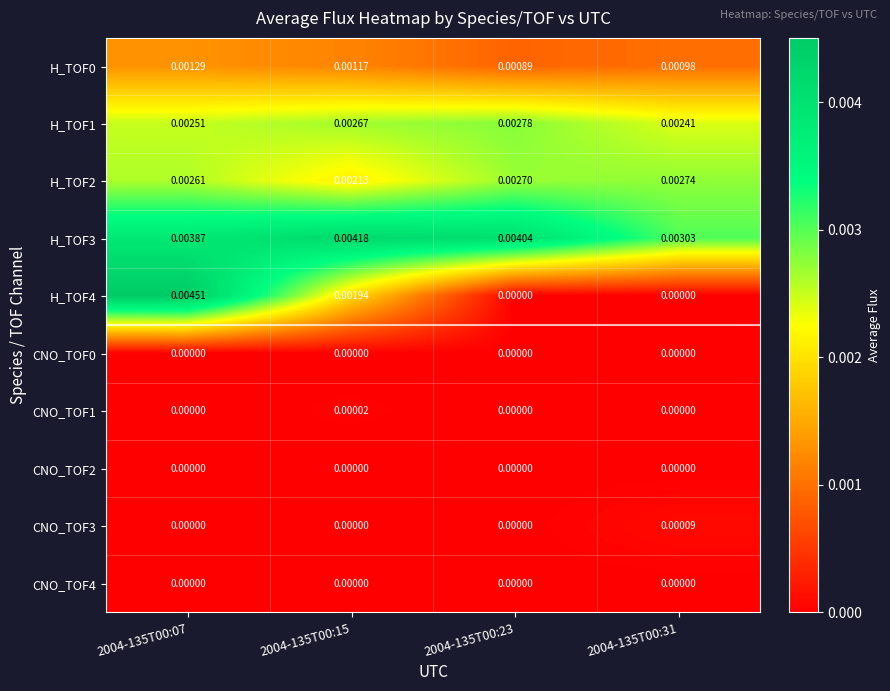

Is the value of H_TOF0 at 2004-135T00:31 greater than the value of CNO_TOF3 at 2004-135T00:31?

Yes